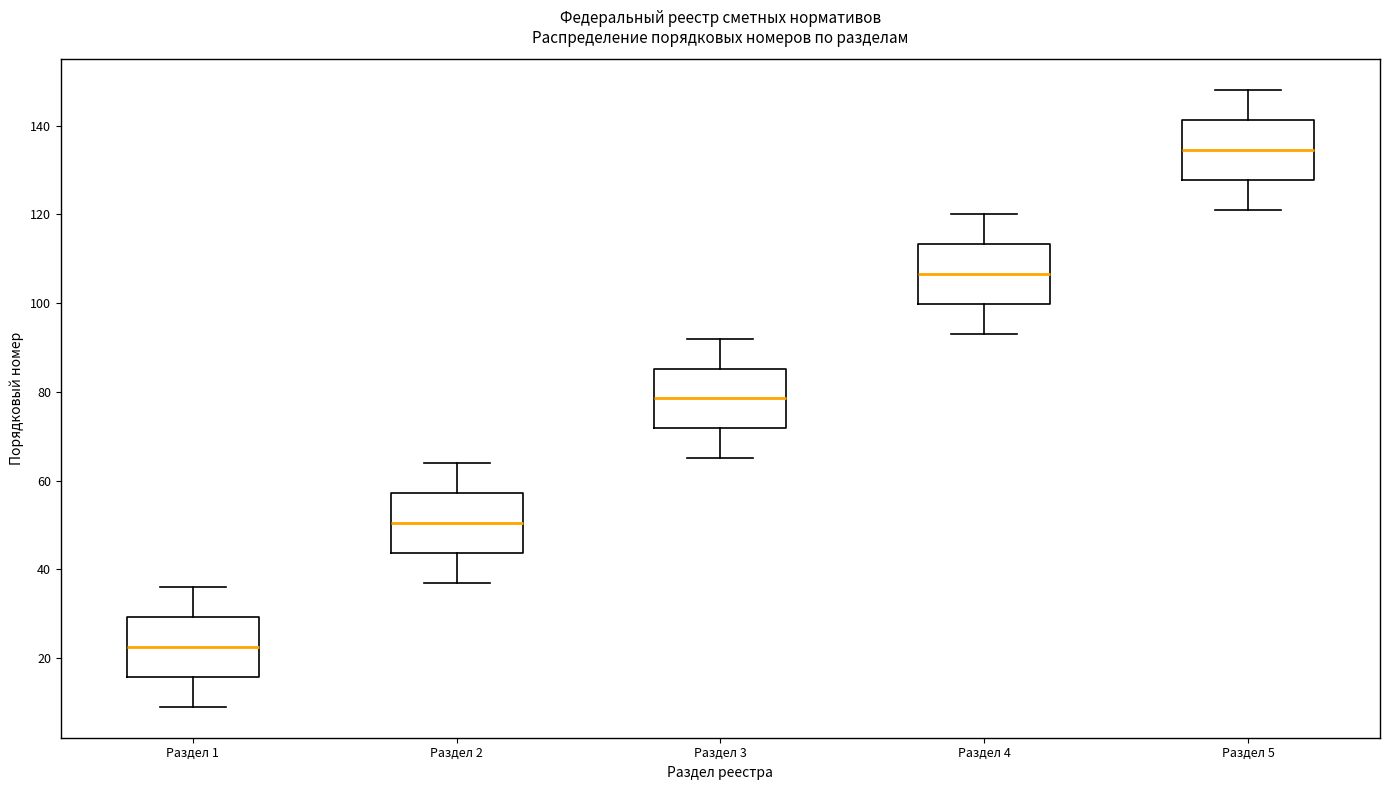

Reading left to right, read every box against the y-axis: the position of its median line, the range the box covers, and the ends of its whiskers. The values are not printed on the chart, so give them approximately, as read against the axis.

Раздел 1: median 22, box 16 to 30, whiskers 10 to 36
Раздел 2: median 50, box 44 to 58, whiskers 38 to 64
Раздел 3: median 78, box 72 to 86, whiskers 66 to 92
Раздел 4: median 106, box 100 to 114, whiskers 94 to 120
Раздел 5: median 134, box 128 to 142, whiskers 122 to 148